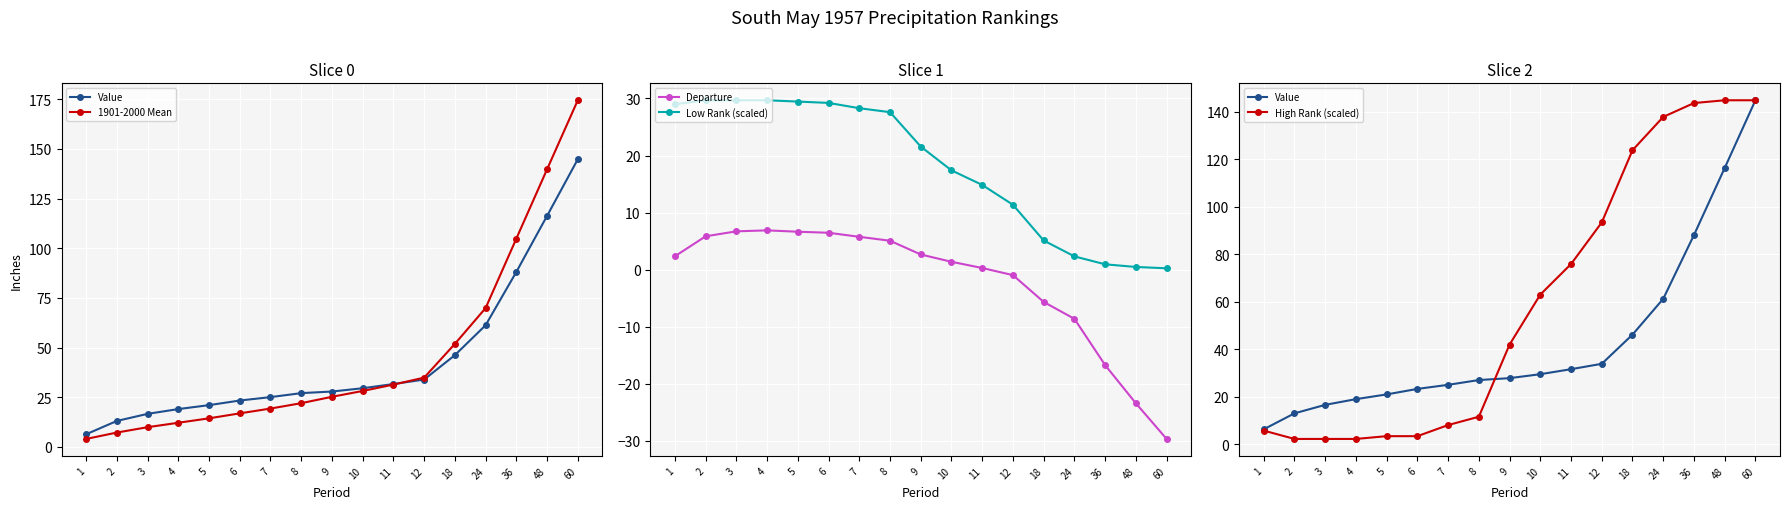

How many intersections are there between Departure and High Rank (scaled)?

2